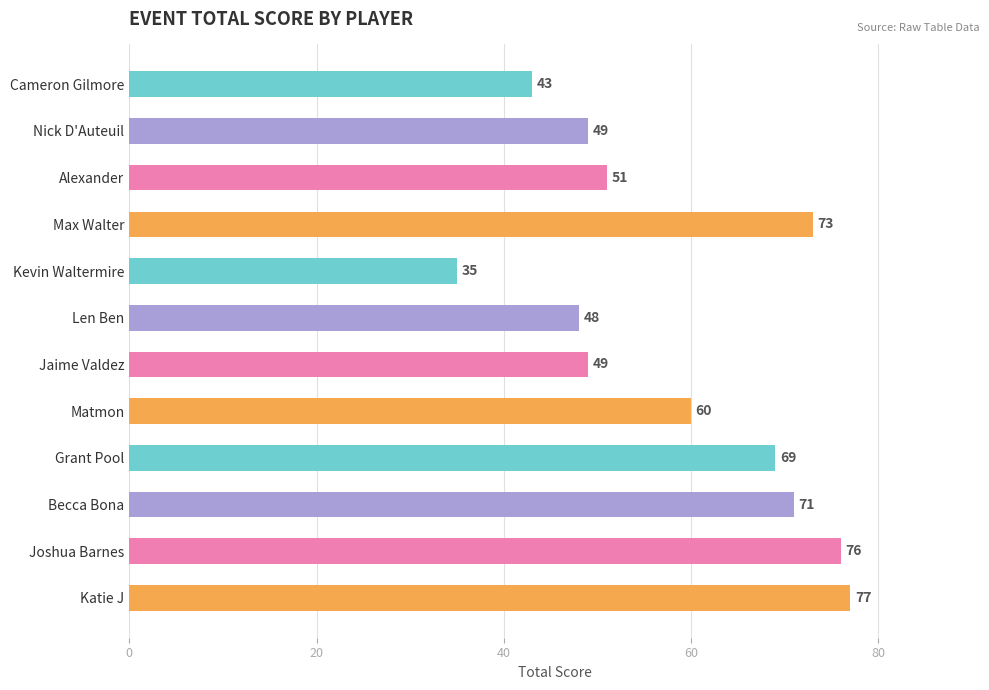

What is the label of the 8th bar from the top?

Matmon